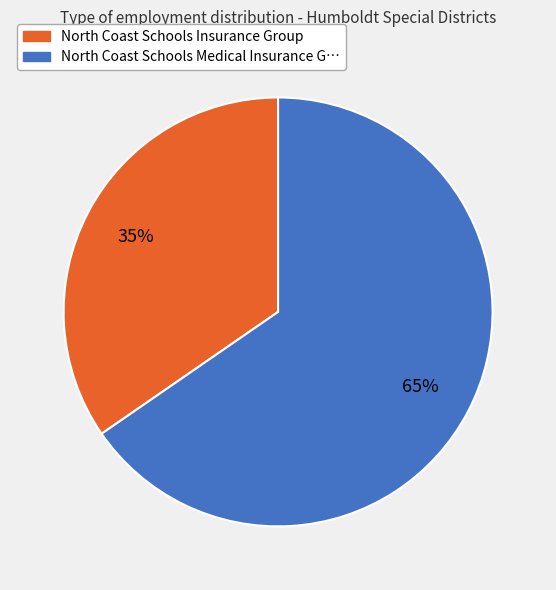

Is there a majority slice in this chart?

Yes